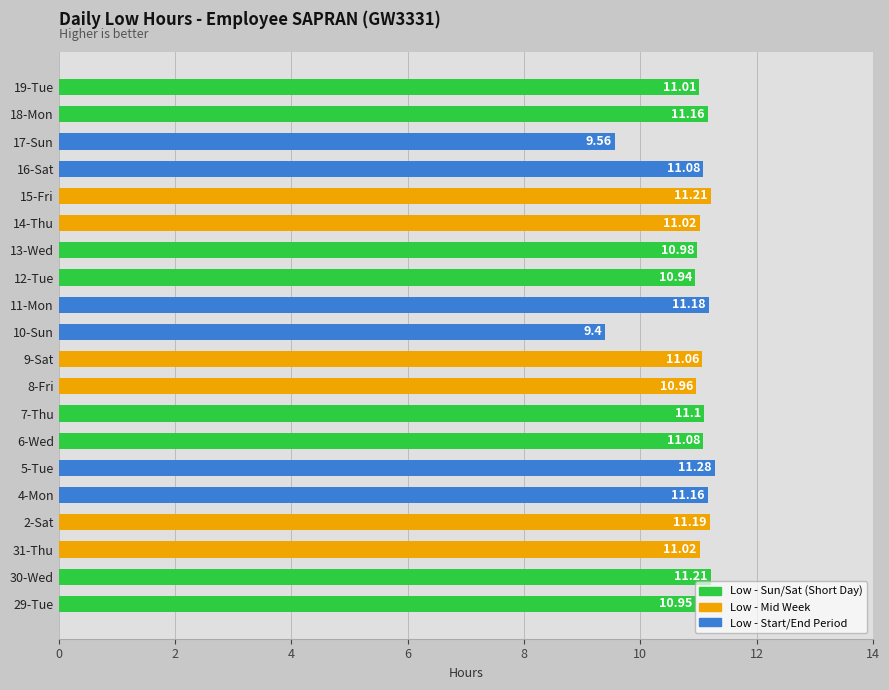

How many values are below 11?

6